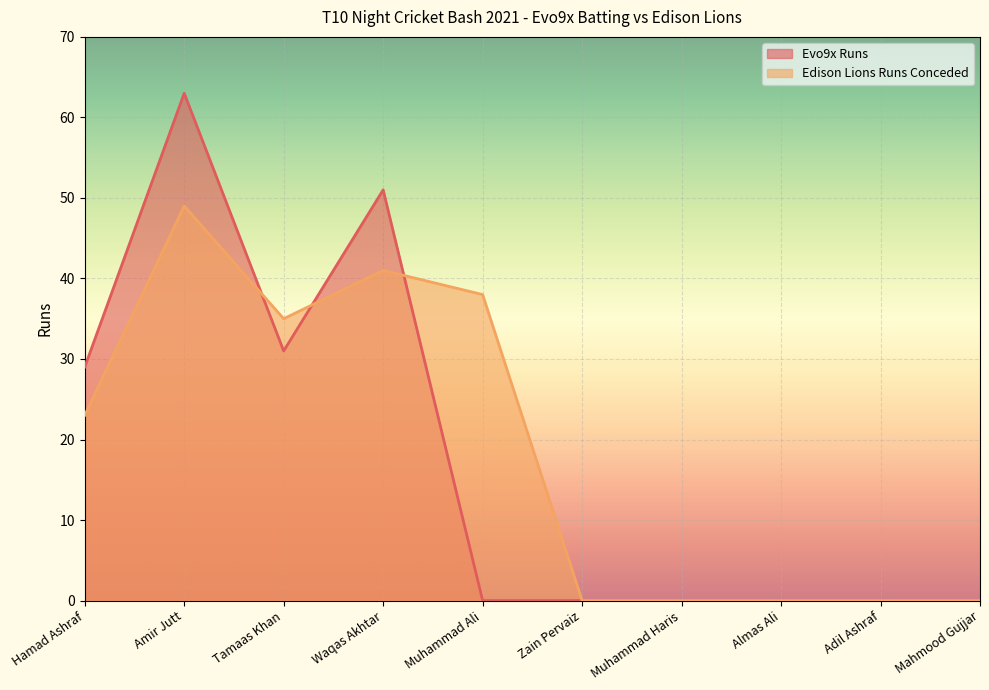

How many interior local valleys does the Edison Lions Runs Conceded series have?

1